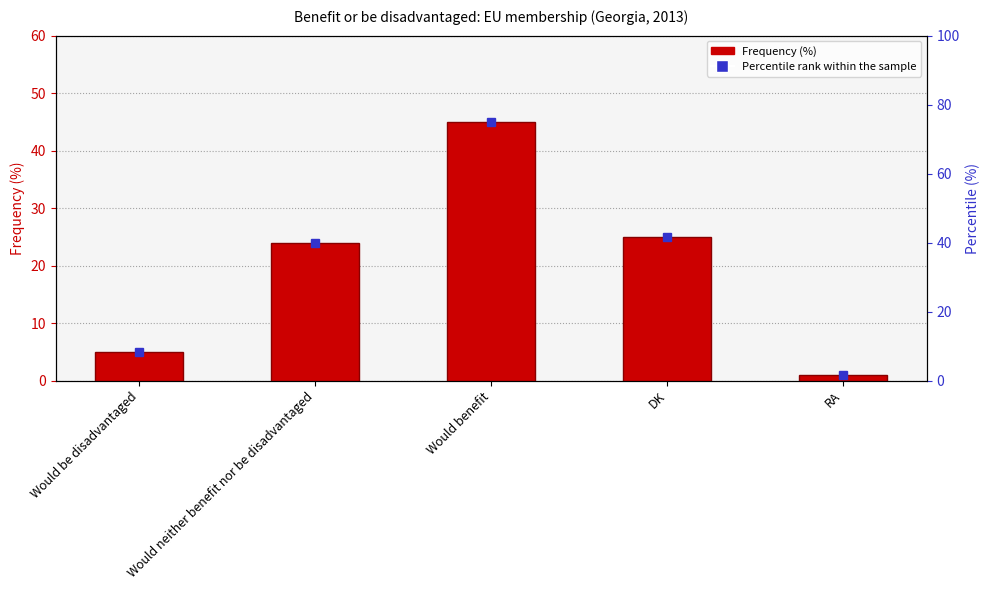

Rank the categories by value from lowest to highest.

RA, Would be disadvantaged, Would neither benefit nor be disadvantaged, DK, Would benefit